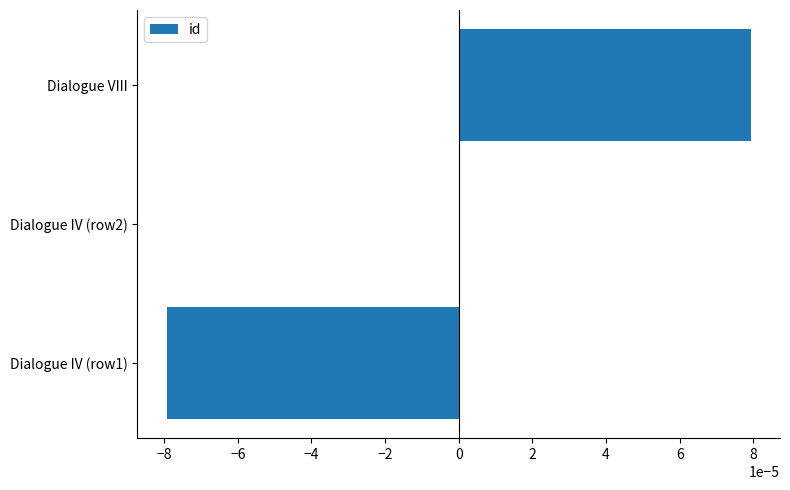

Are the bars horizontal?

Yes